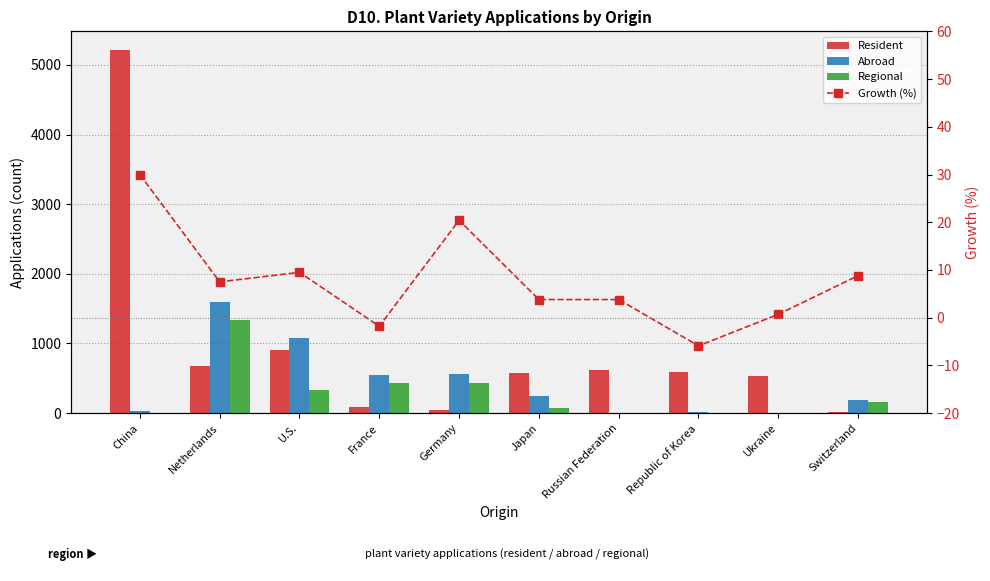

True or false: Abroad has a value of 186.0 at Switzerland.

True